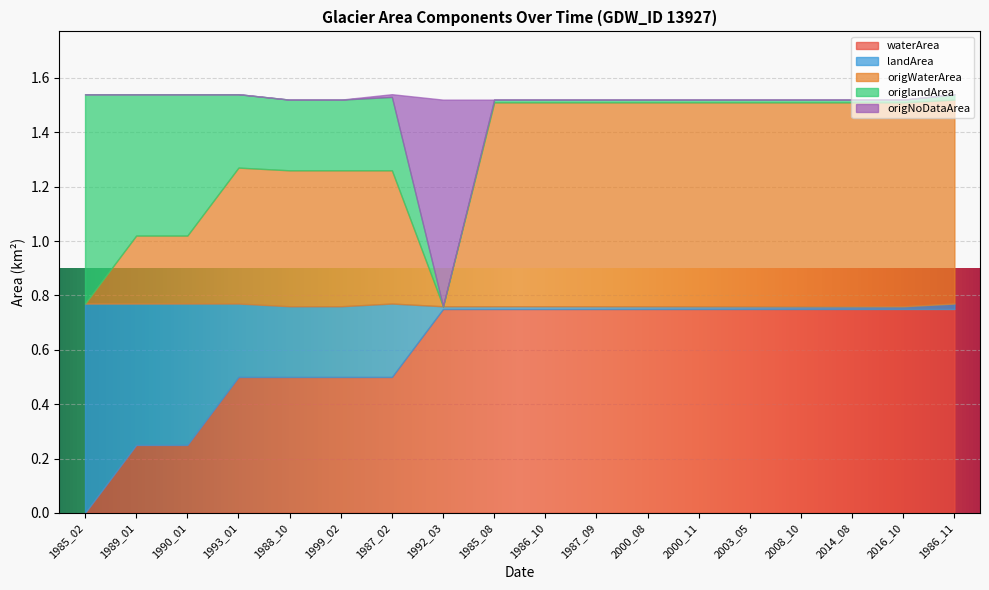

The landArea series shows 0.3 at 1993_01. True or false?

True